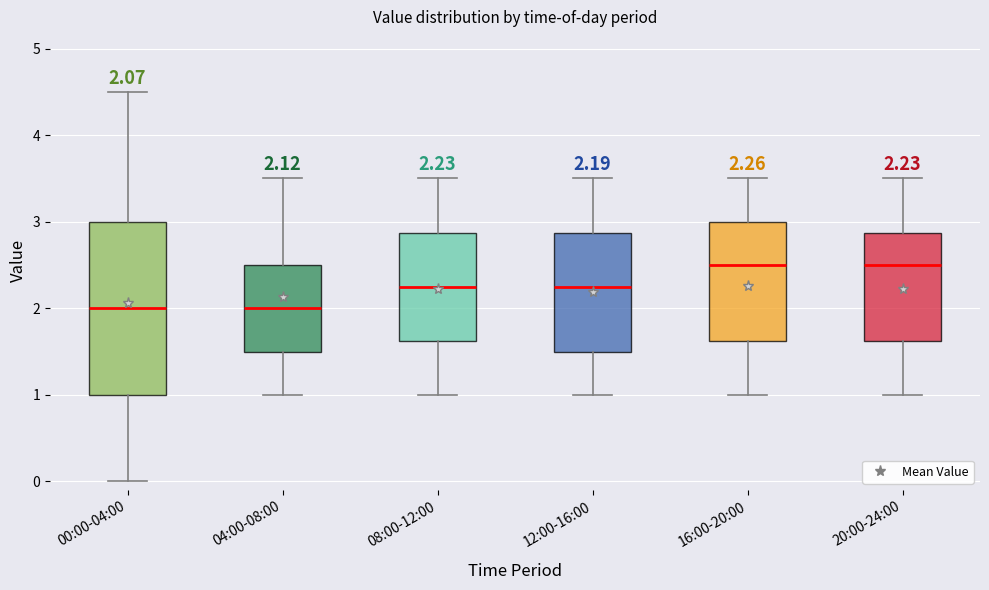

Which box is the tallest, from its lower edge to its upper edge?

00:00-04:00